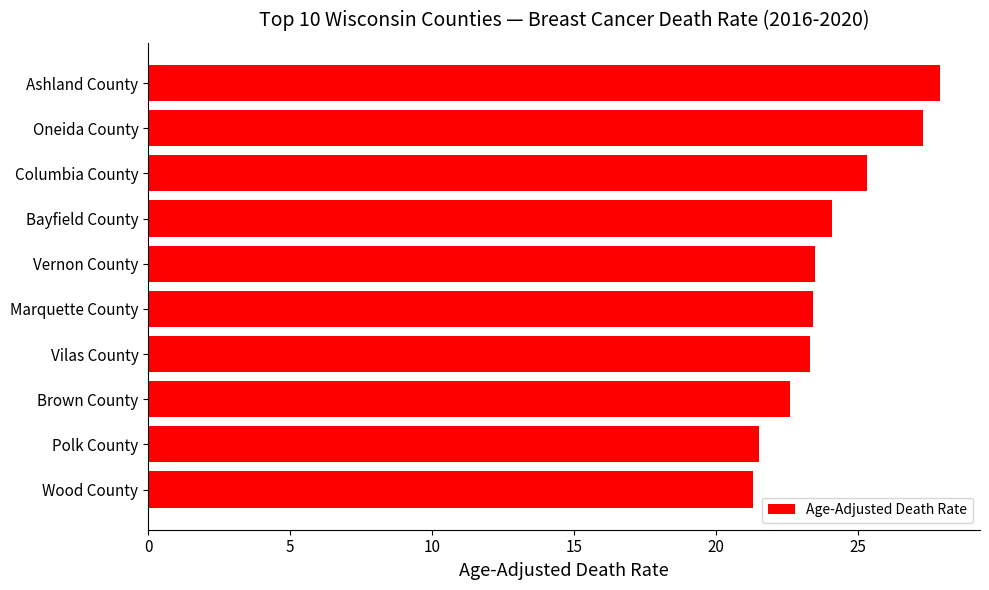

True or false: the data shows 12.8 at Marquette County.

False